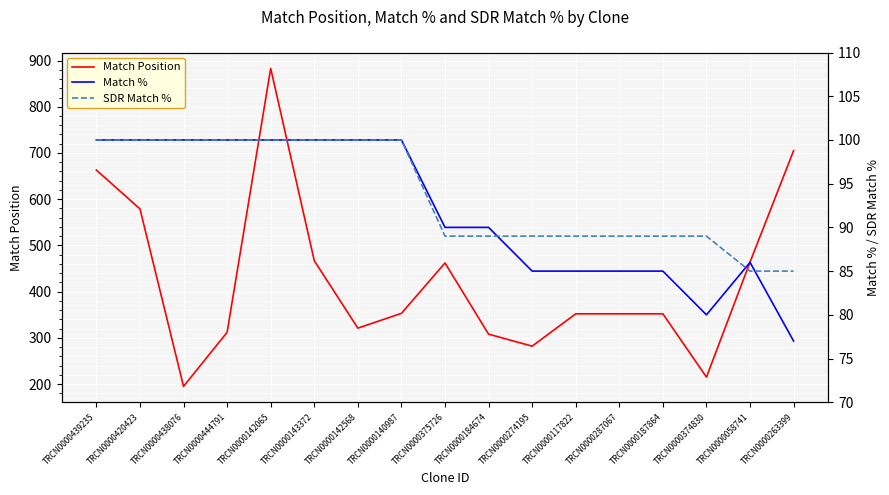

The value of Match Position at TRCN0000058741 is 313. True or false?

False